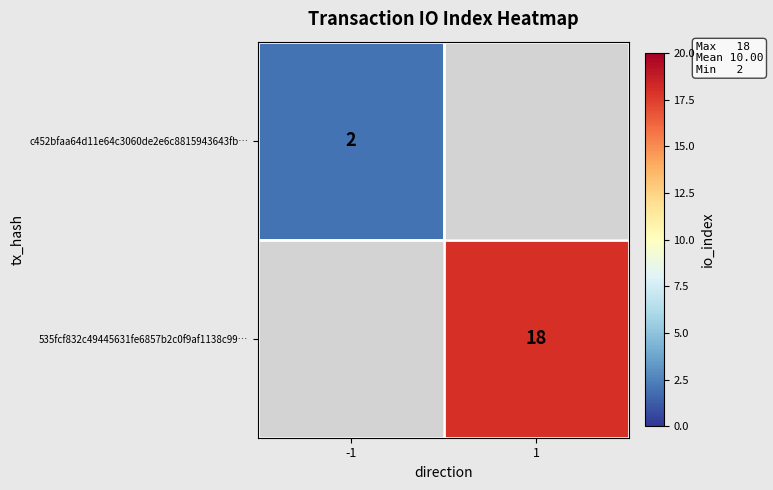

Is the value of c452bfaa64d11e64c3060de2e6c8815943643fb… at -1 greater than the value of 535fcf832c49445631fe6857b2c0f9af1138c99… at 1?

No